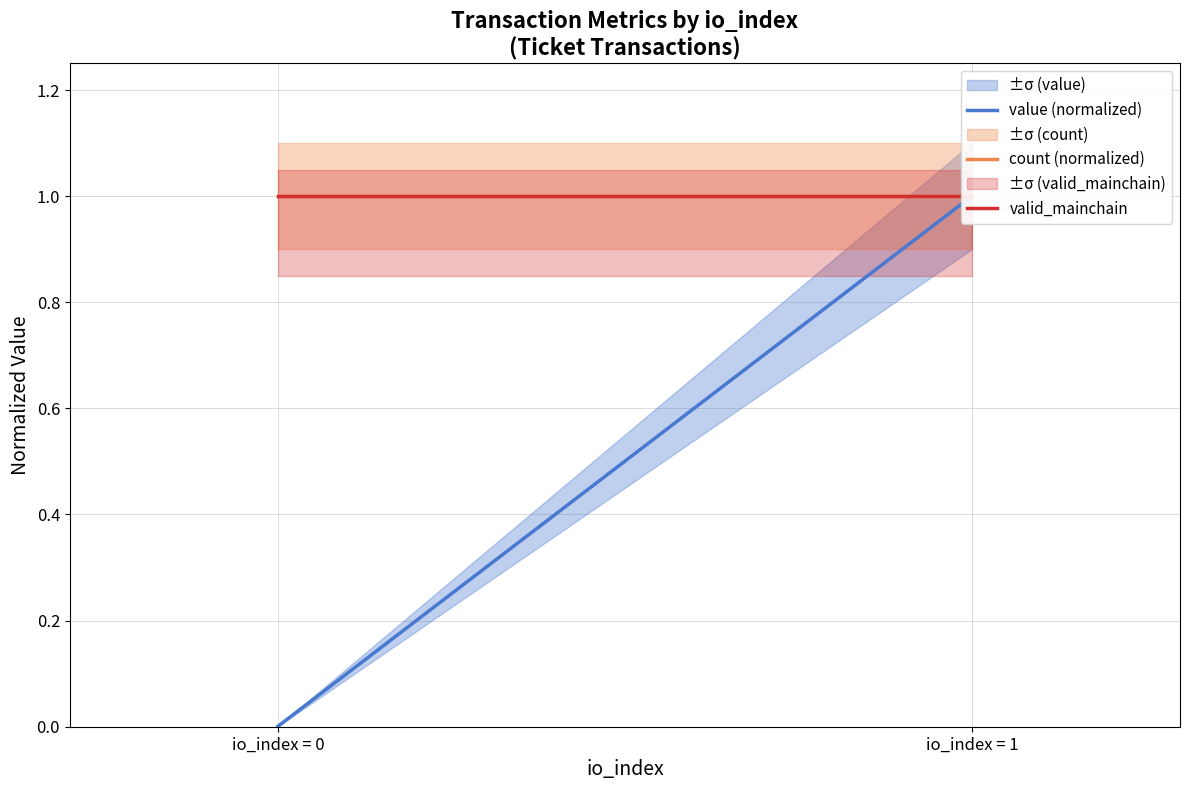

At which label is count (normalized) closest to 1?

io_index = 0